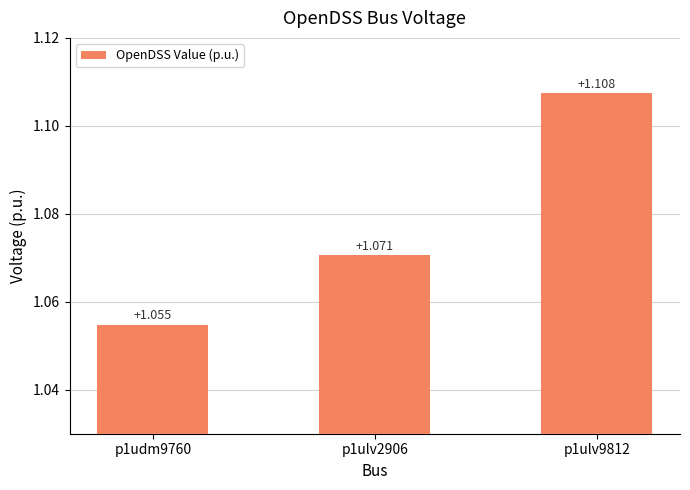

How many bars are there in total?

3